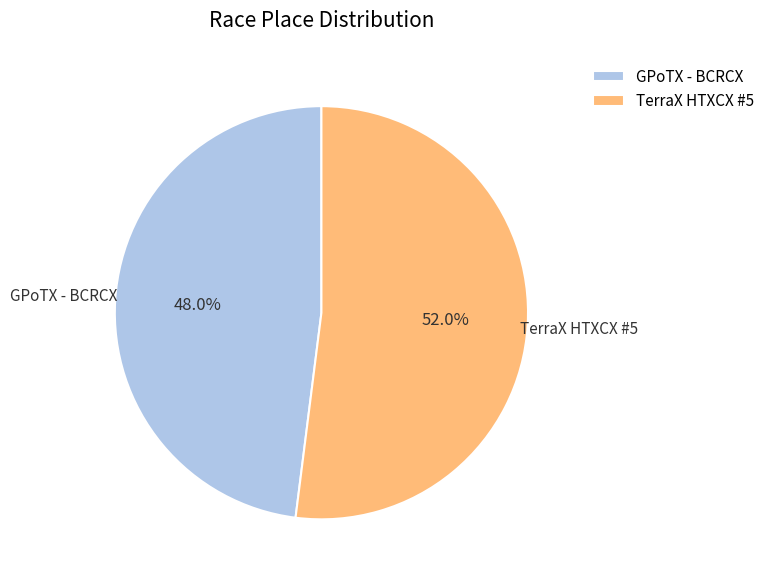

To the nearest percent, what is the average slice percentage?

50%